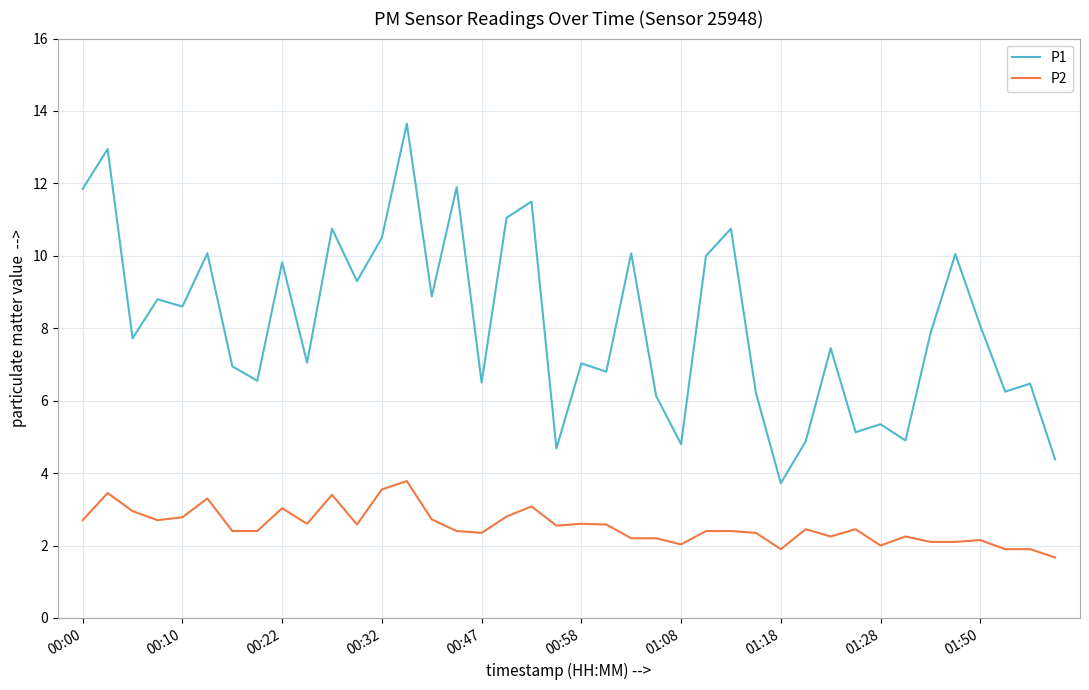

List the series in order of their overall mean, lowest first.

P2, P1